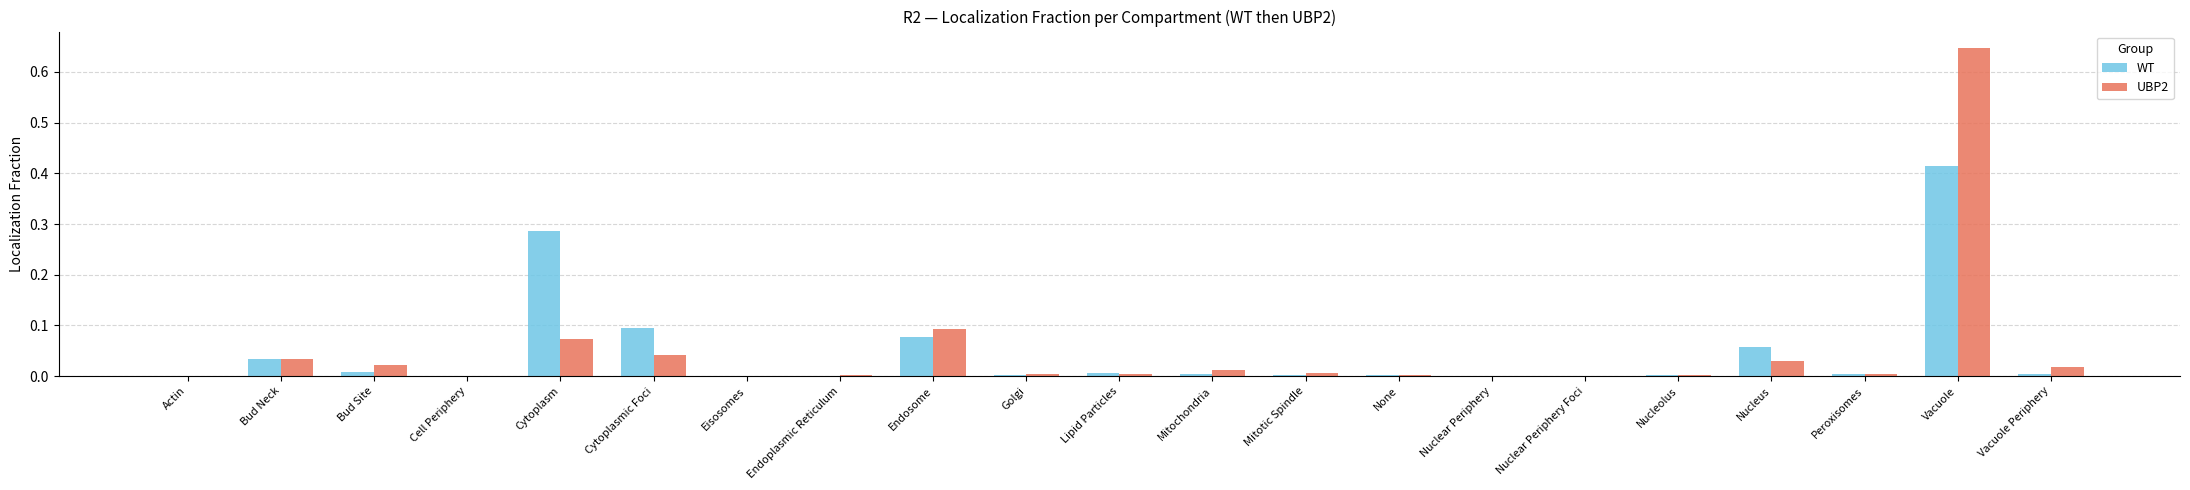

Which category has the highest value in the WT series?

Vacuole